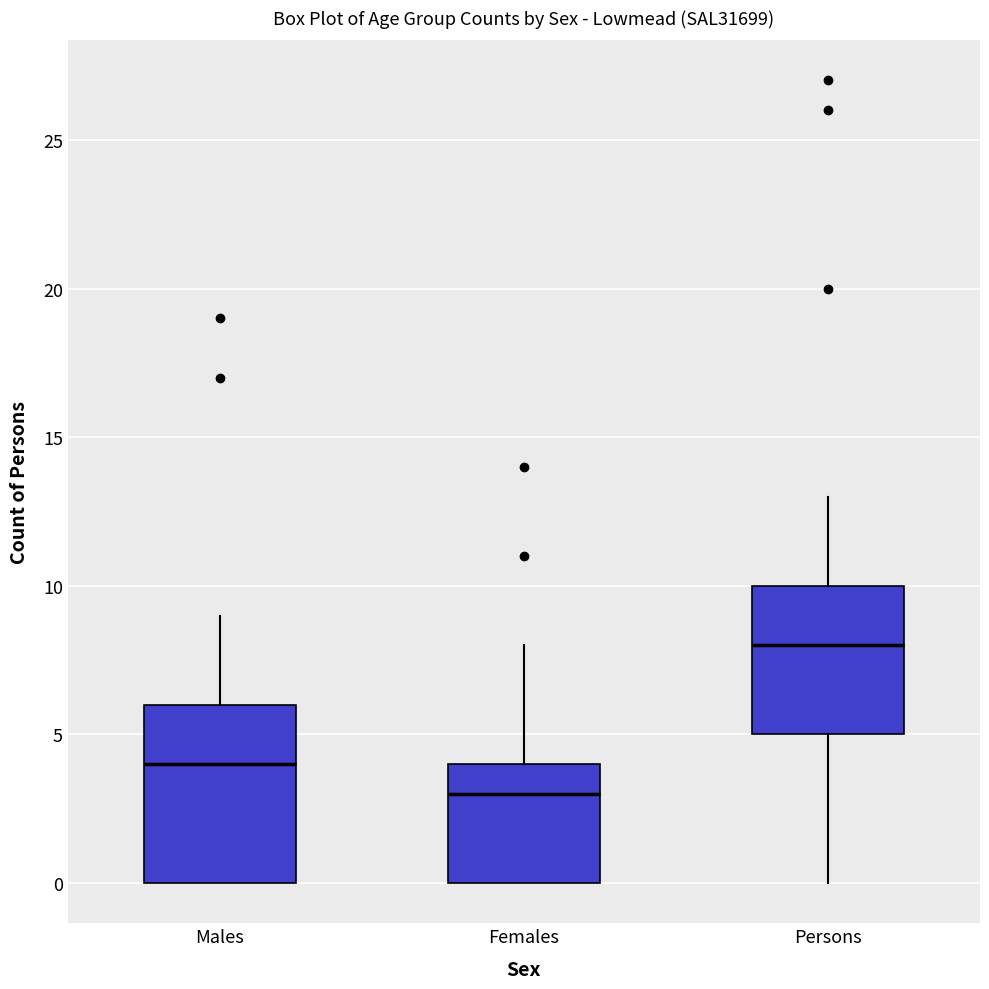

Where is the lower edge of the box for Males on the y-axis? The values are not printed on the chart, so give them approximately, as read against the axis.

0